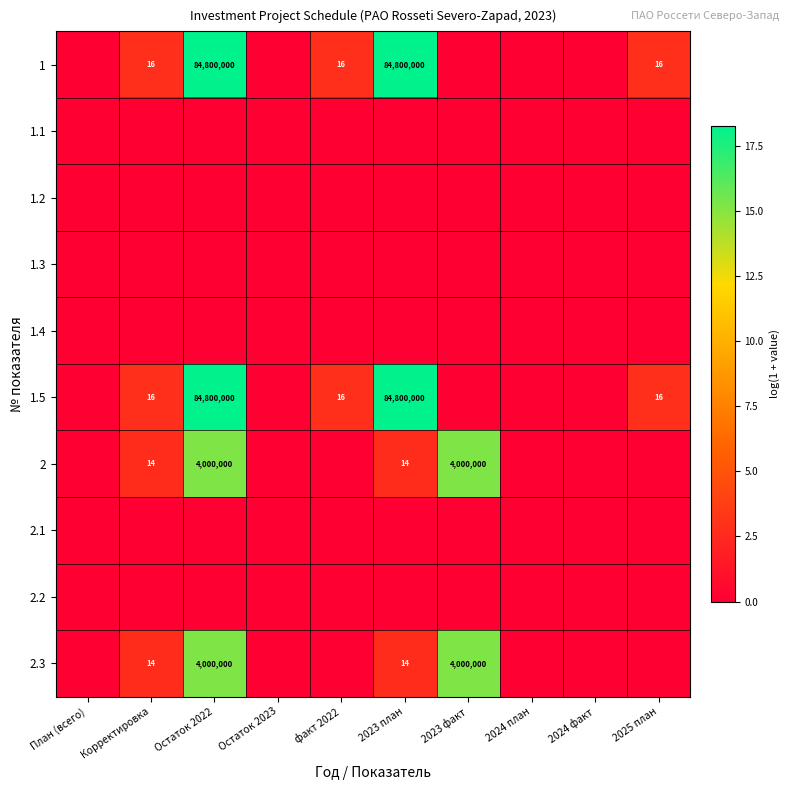

How many distinct data groups are displayed?

10